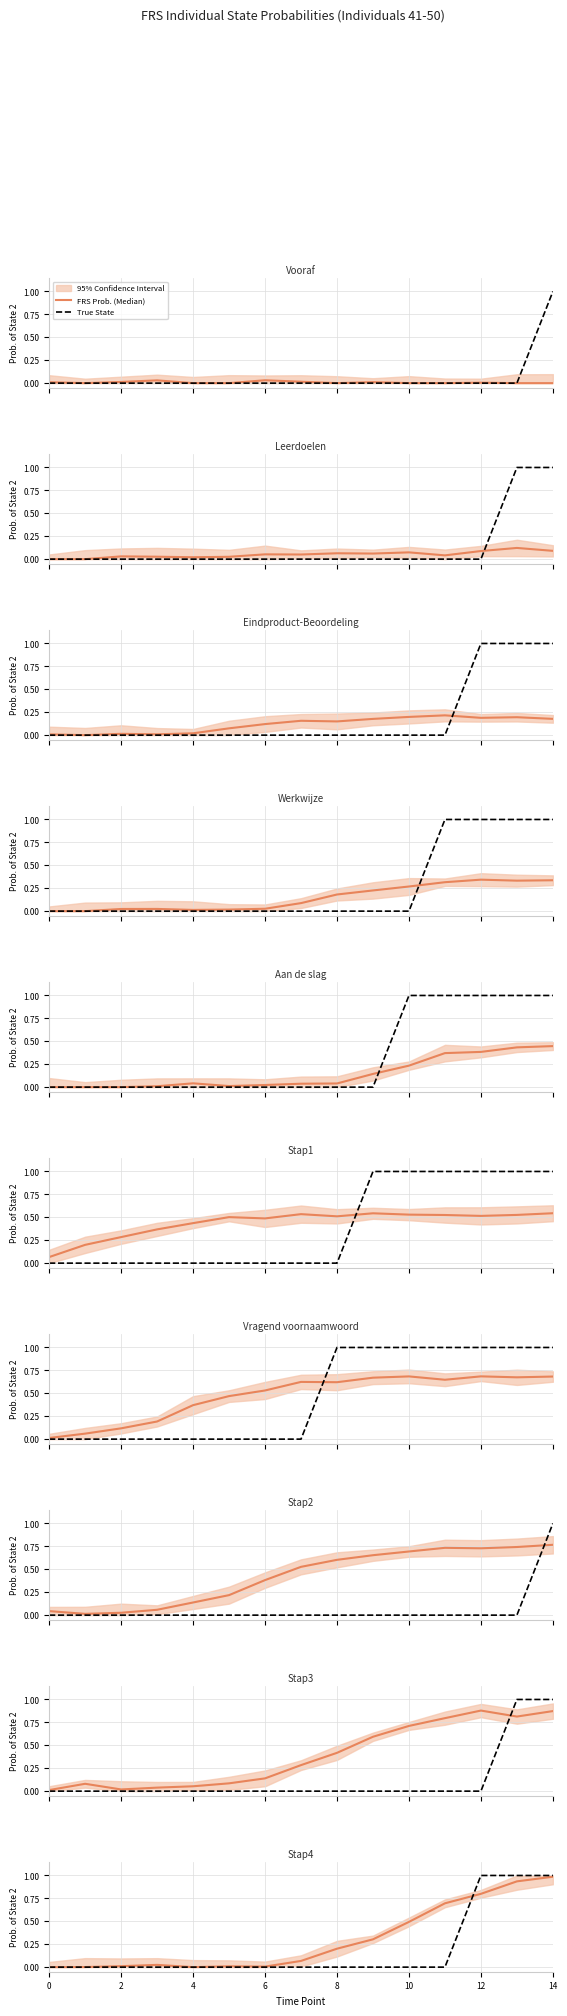

How many interior local peaks does the FRS Prob. (Median) series have?

2